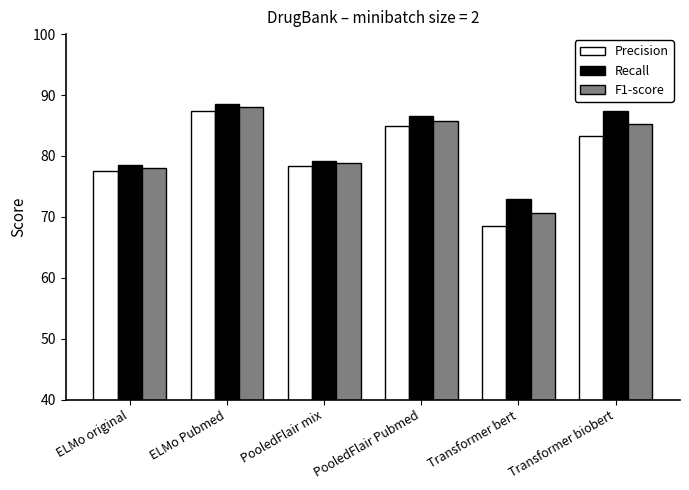

How many data points in Recall are above 86?

3